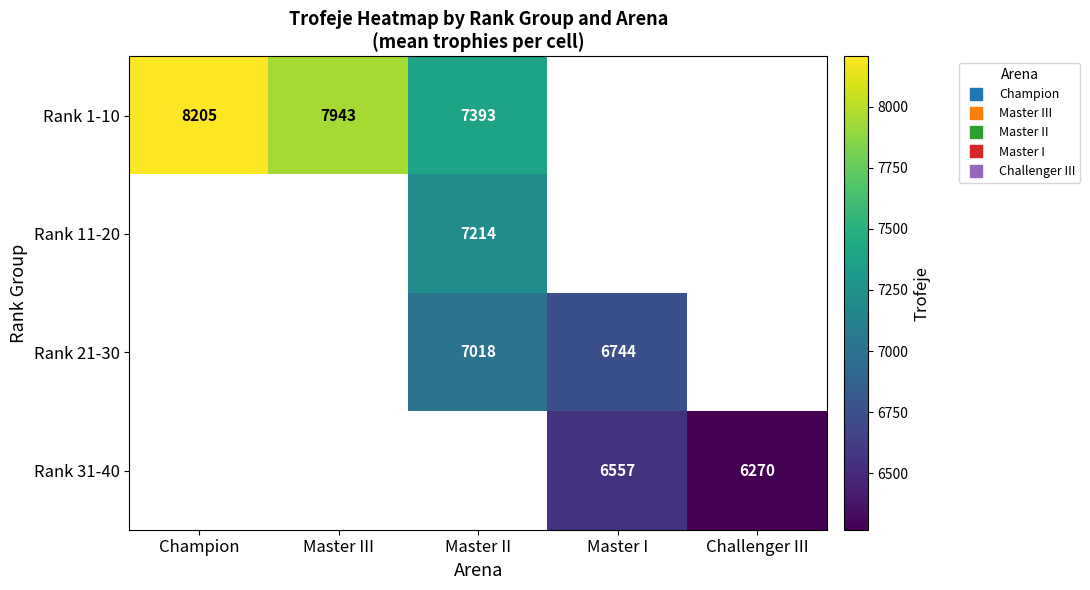

Count the number of categories in the chart.

5